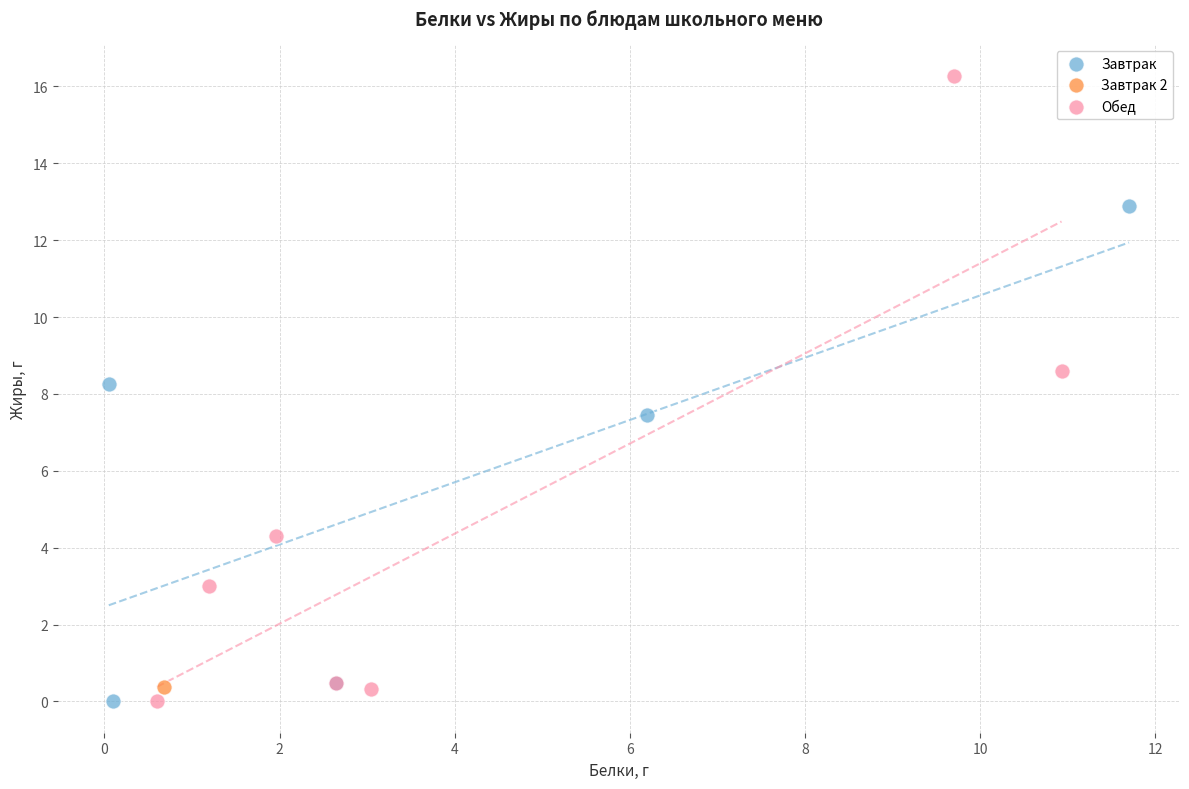

What are all the series names shown in the legend?

Завтрак, Завтрак 2, Обед